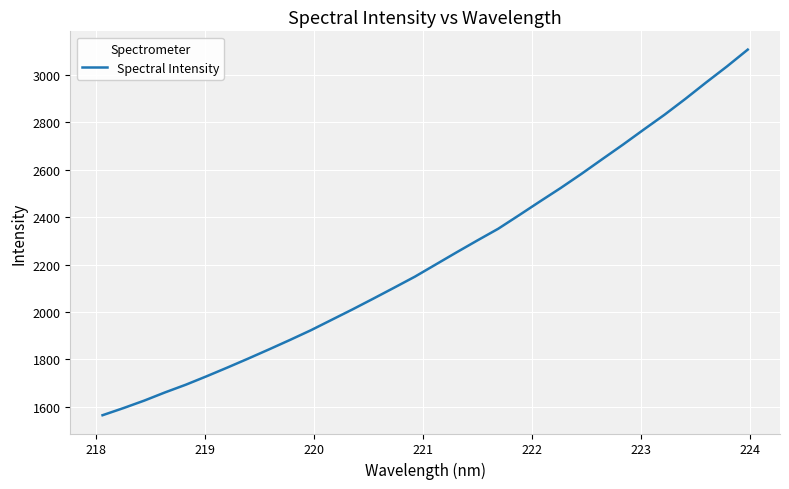

True or false: there are more than 1 points higher than both neighbors.

False